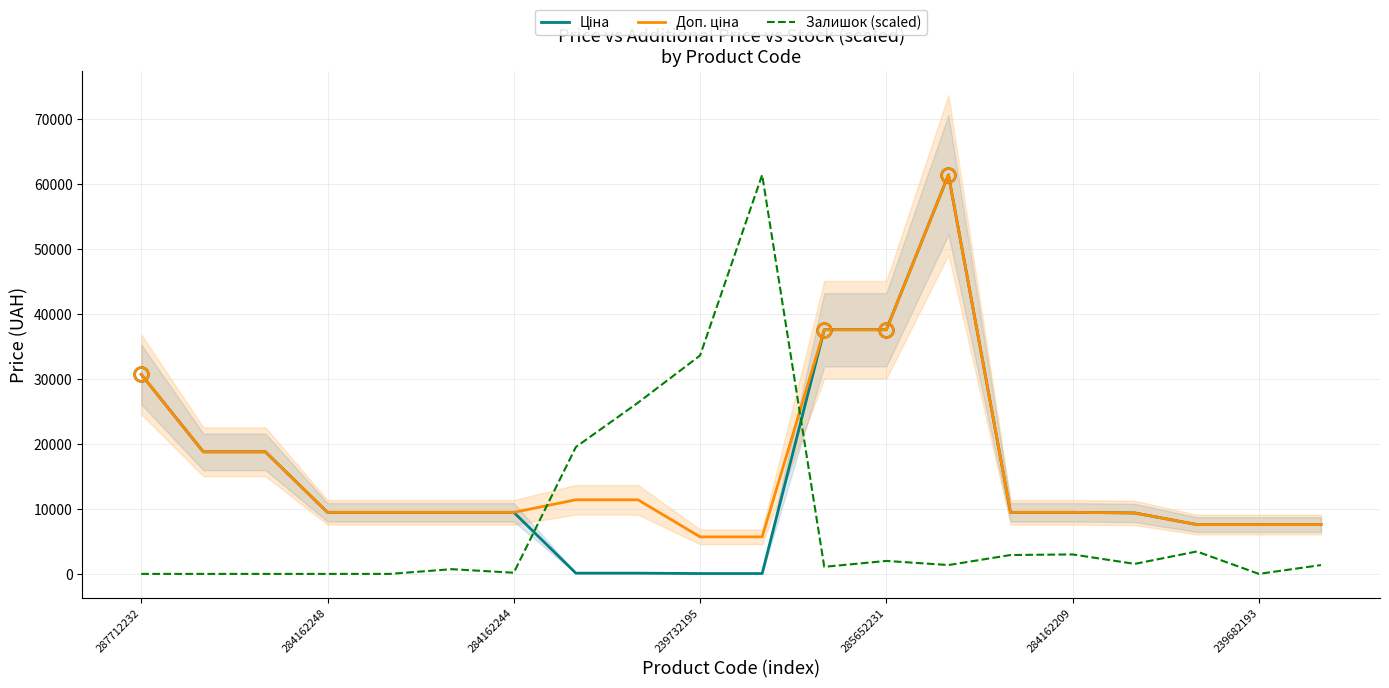

True or false: Ціна has more than 1 points higher than both neighbors.

False